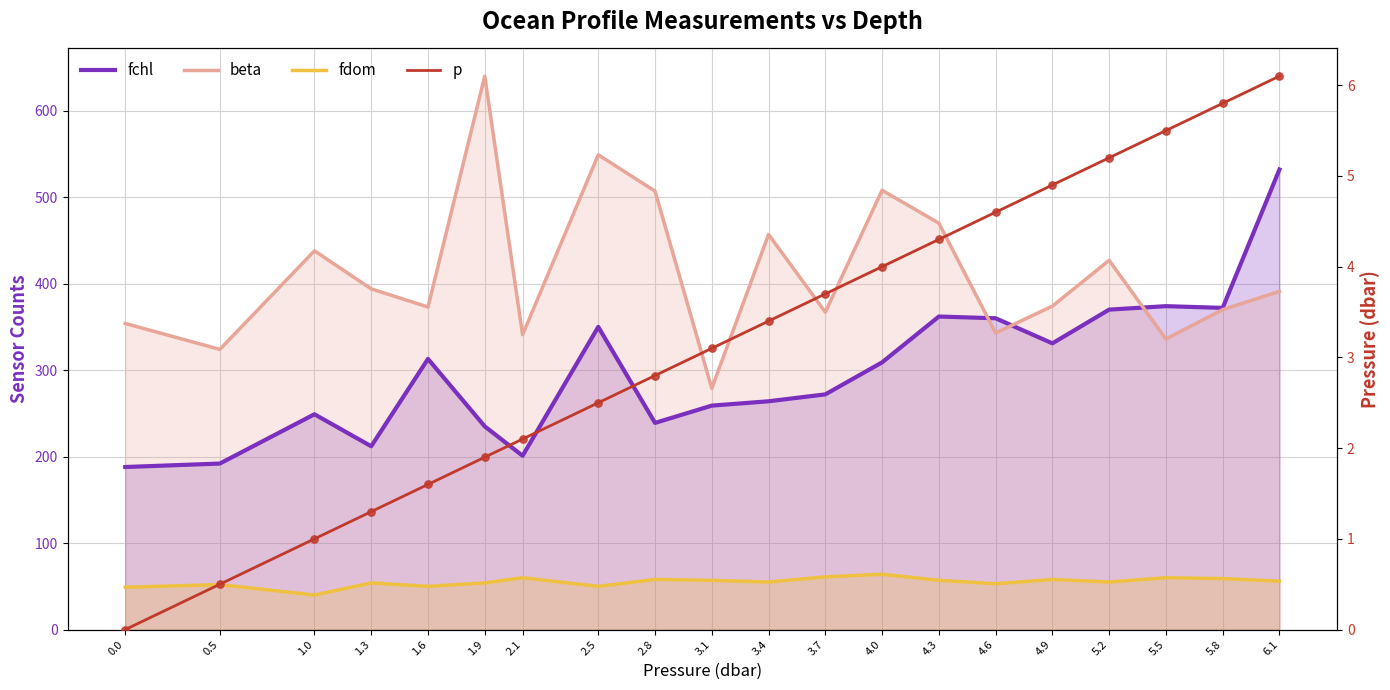

At how many categories does at least one series exceed 117?

20